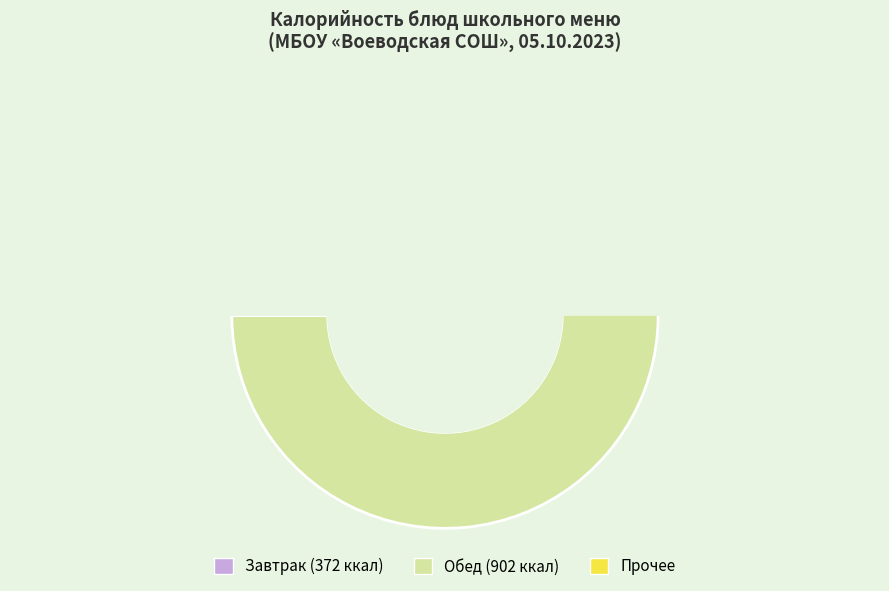

Do хлеб пшеничный (обед) and хлеб пшеничный (завтрак) together represent more than half of the pie?

No